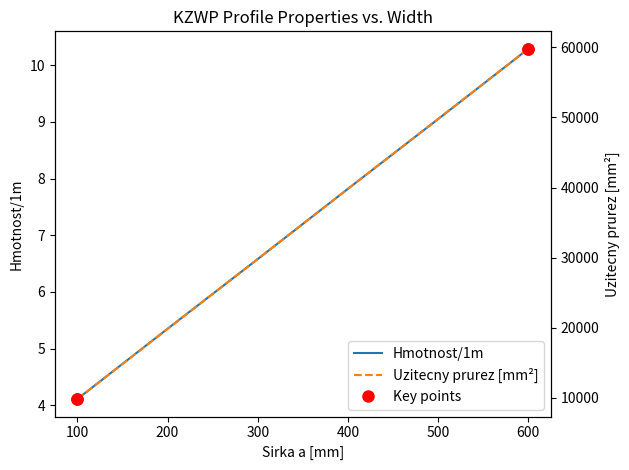

At how many categories does at least one series exceed 8331?

6